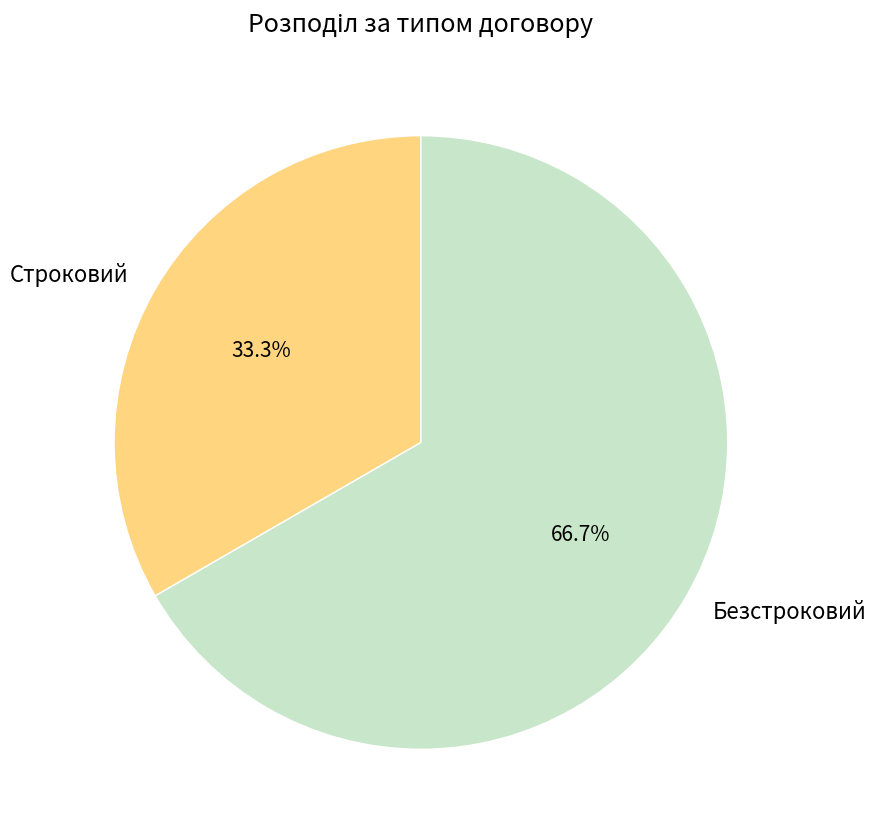

Which slice is the largest?

Безстроковий